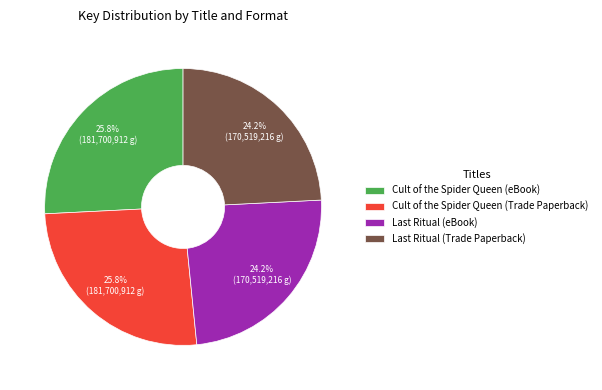

How many segments does this pie chart have?

4